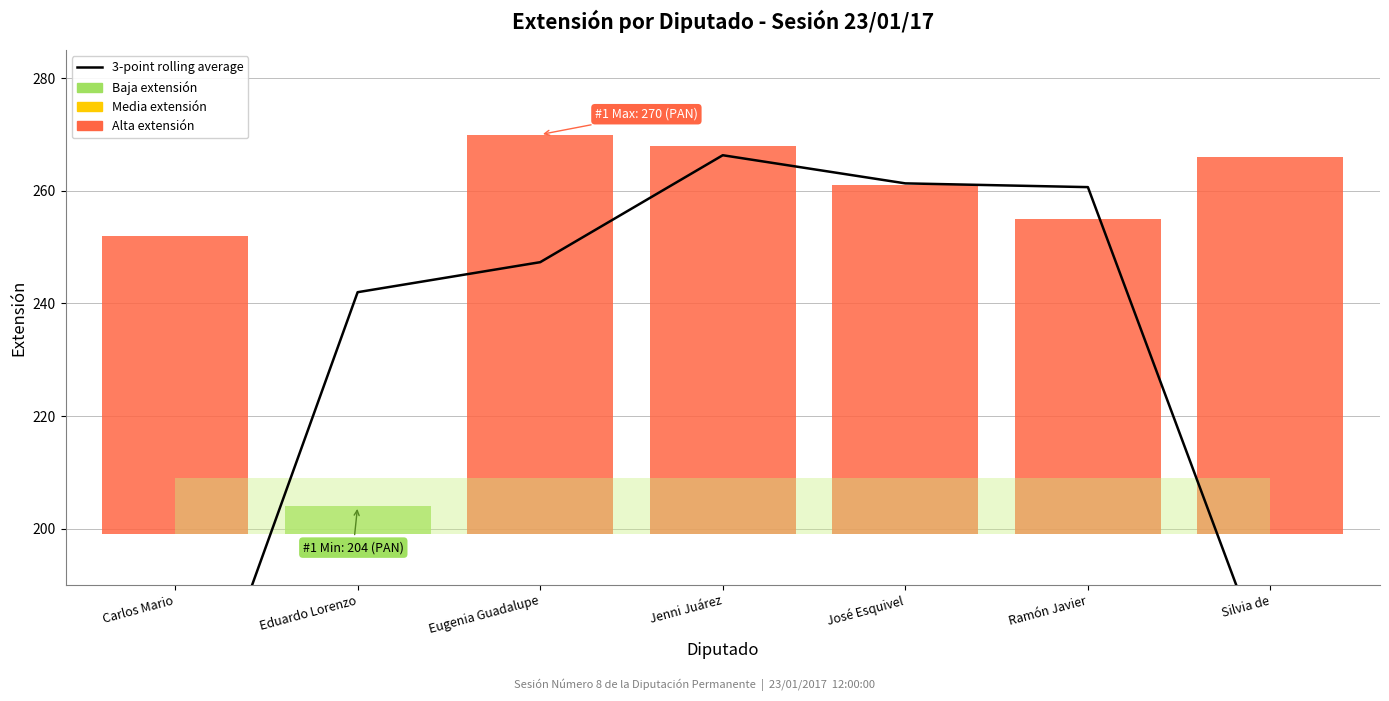

What is the change in value from Eugenia Guadalupe to Silvia de?

-73.7